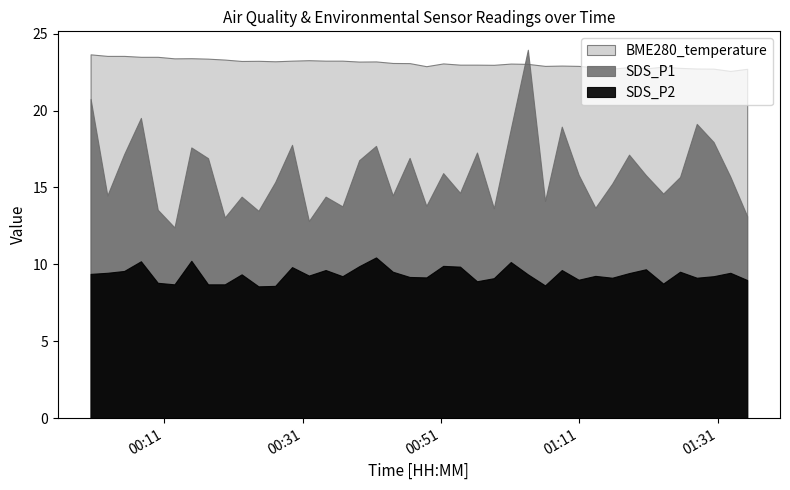

Which category has the highest value in the SDS_P1 series?

2023/07/25 01:03:33